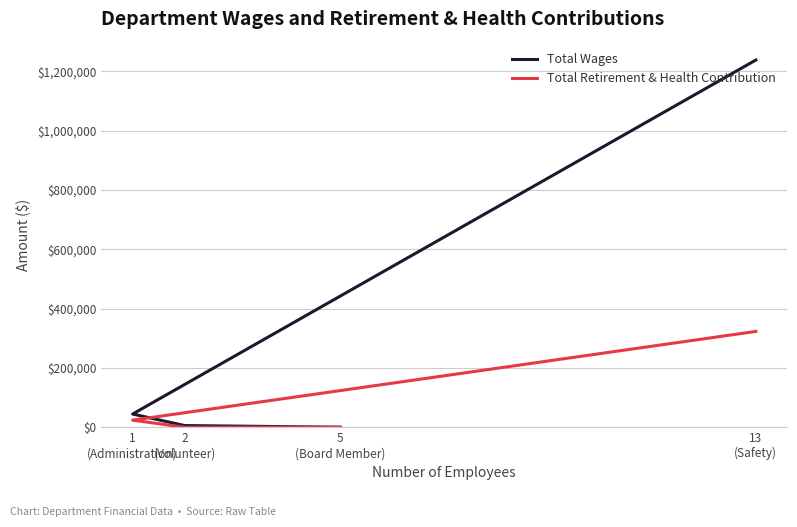

What is the difference between the Total Wages values at 5
(Board Member) and 1
(Administration)?

44554